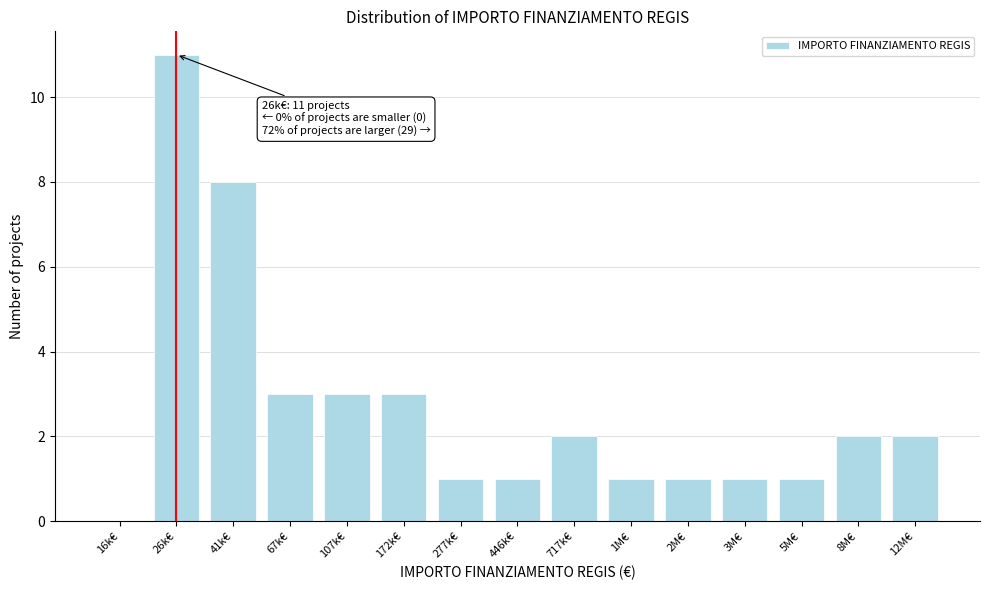

Reading left to right, what are all the values shown in this chart?

16k€=0	26k€=11	41k€=8	67k€=3	107k€=3	172k€=3	277k€=1	446k€=1	717k€=2	1M€=1	2M€=1	3M€=1	5M€=1	8M€=2	12M€=2